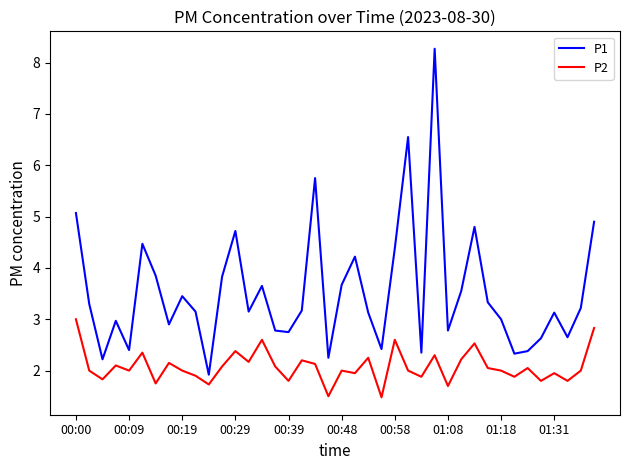

True or false: P2 and P1 cross at least once.

False